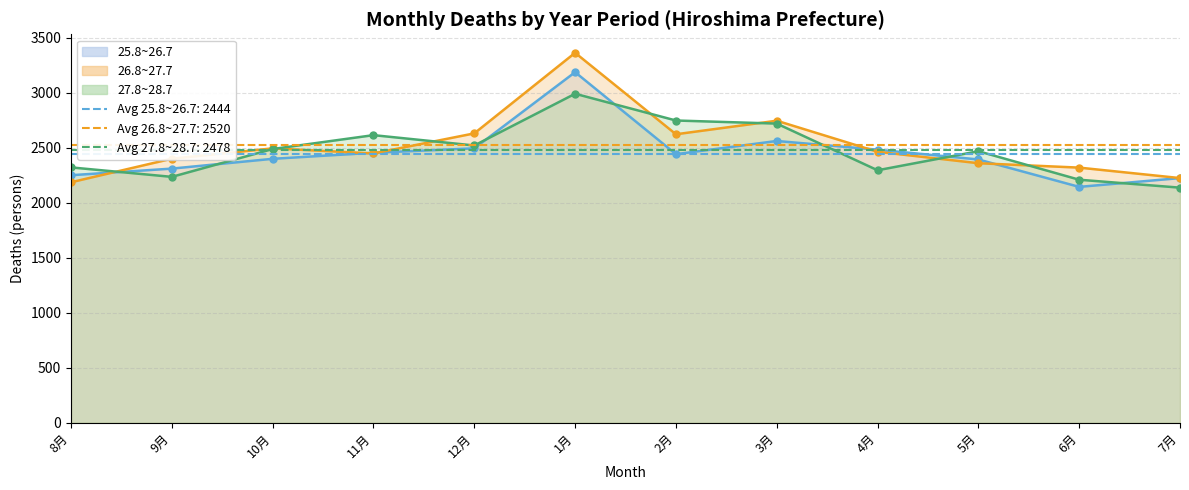

How many times do 27.8~28.7 and 25.8~26.7 cross each other?

7